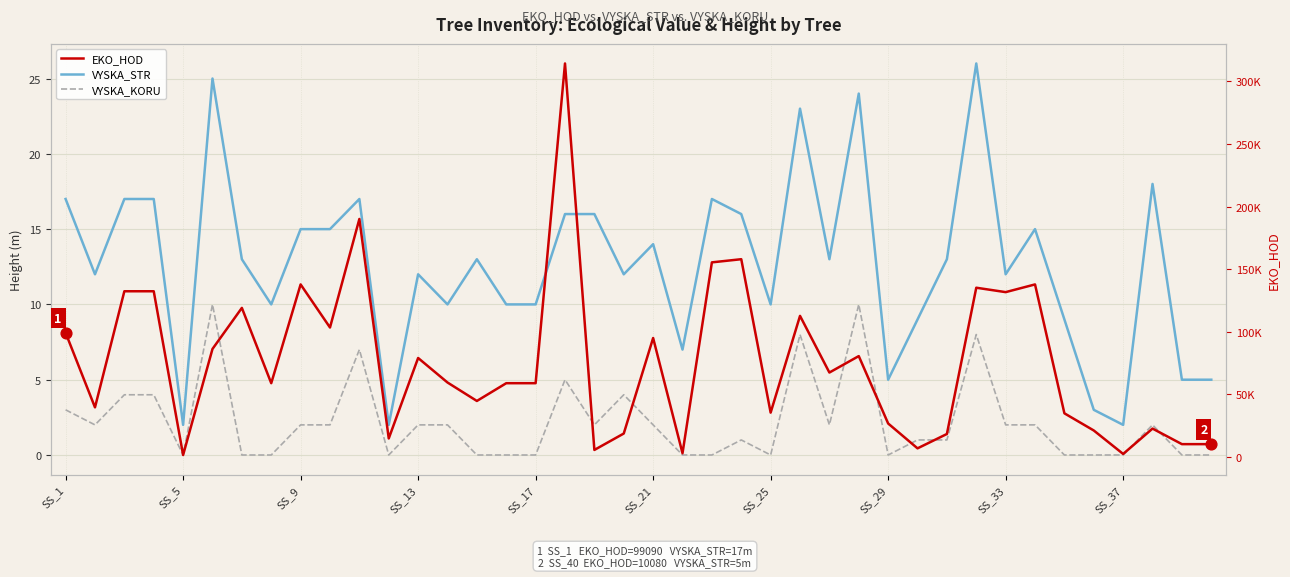

What are all the series names shown in the legend?

VYSKA_STR, VYSKA_KORU, EKO_HOD